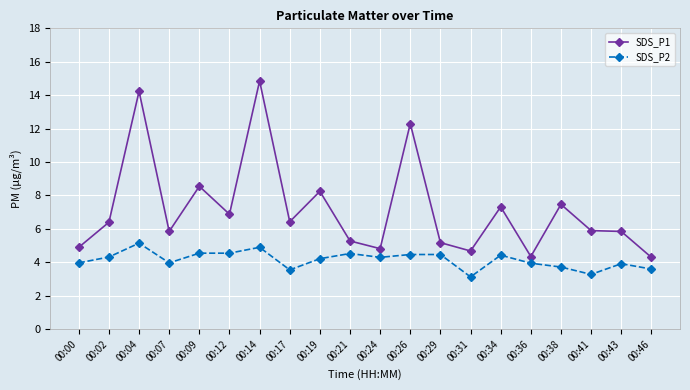

At which category is the sum across all series the highest?

00:14